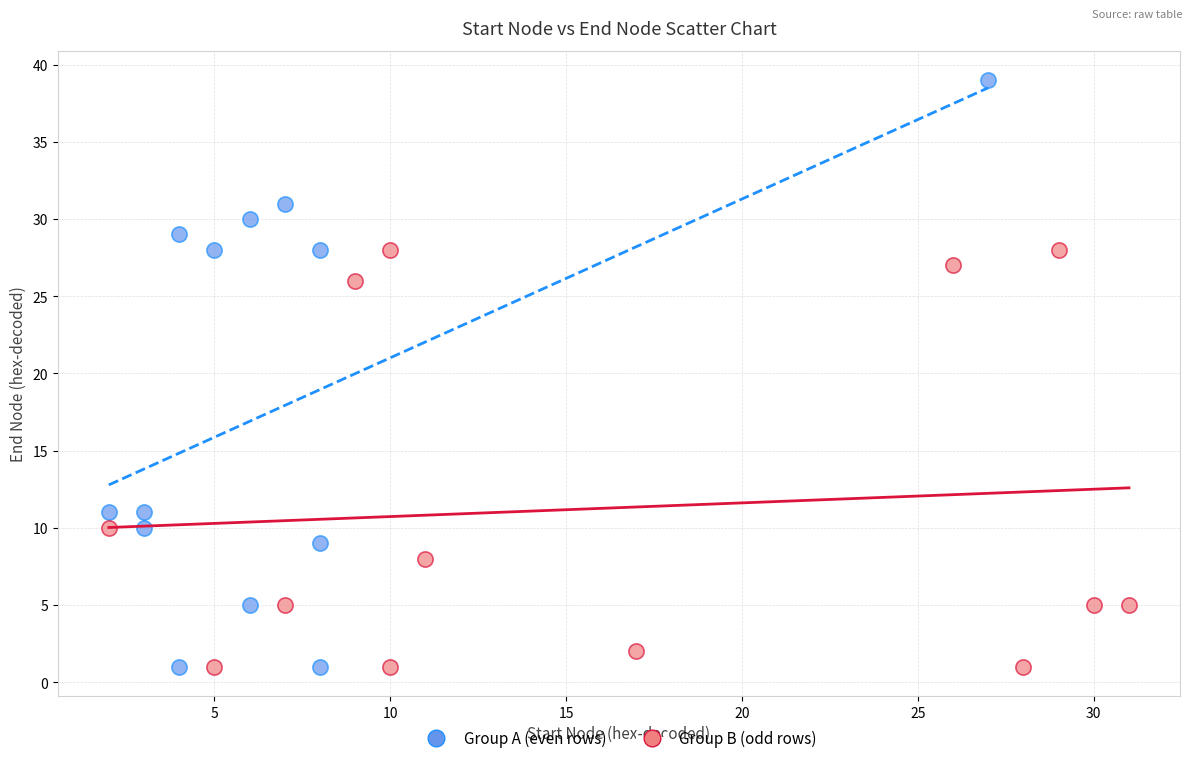

Which series has the largest Y range (max minus min)?

Group A (even rows)